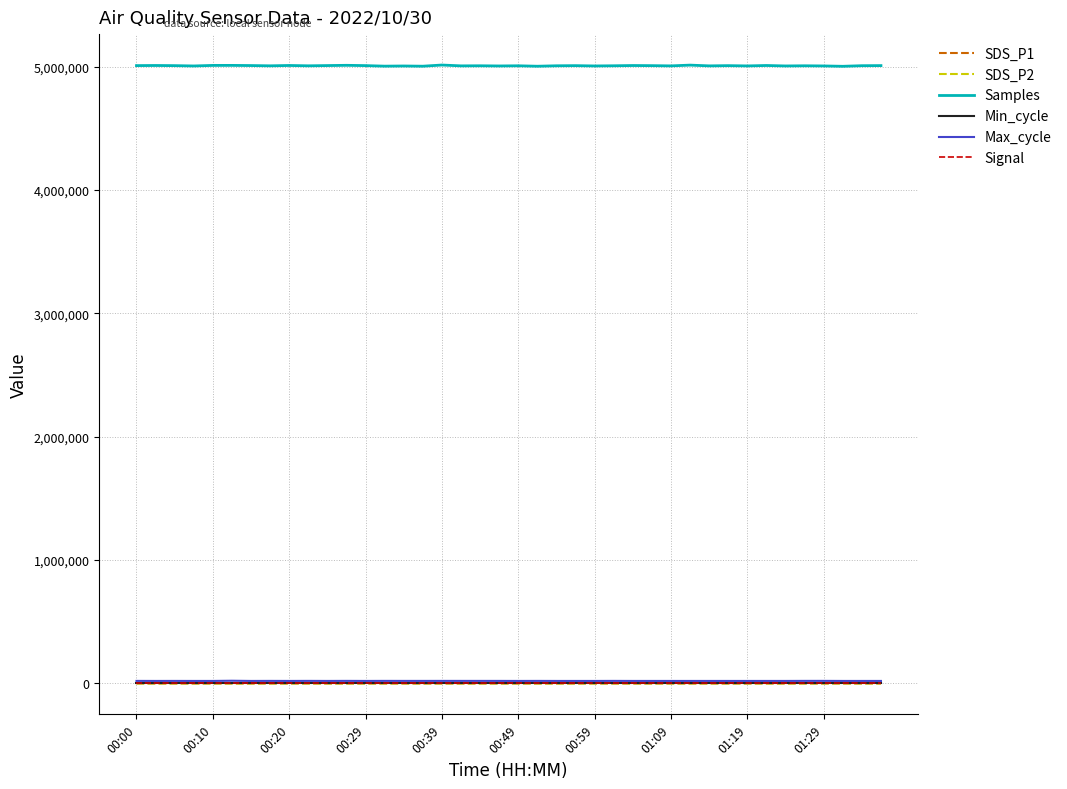

Which series has the widest spread of values?

Samples